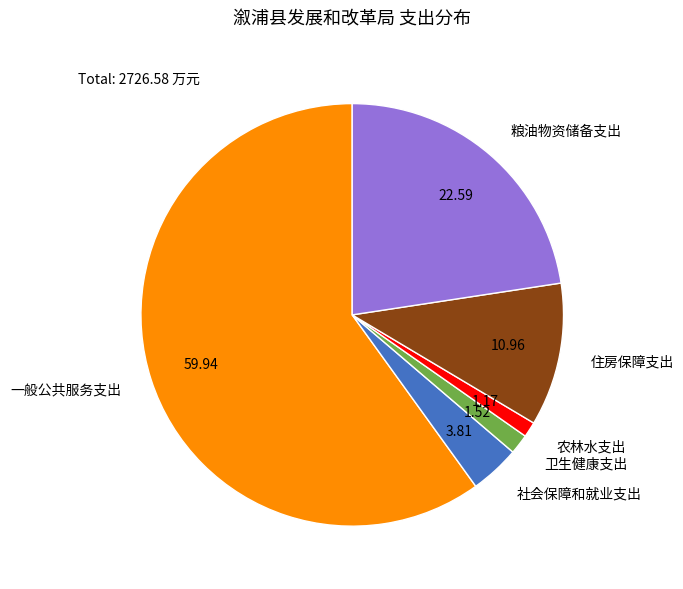

Is there any slice that represents more than half of the pie?

Yes